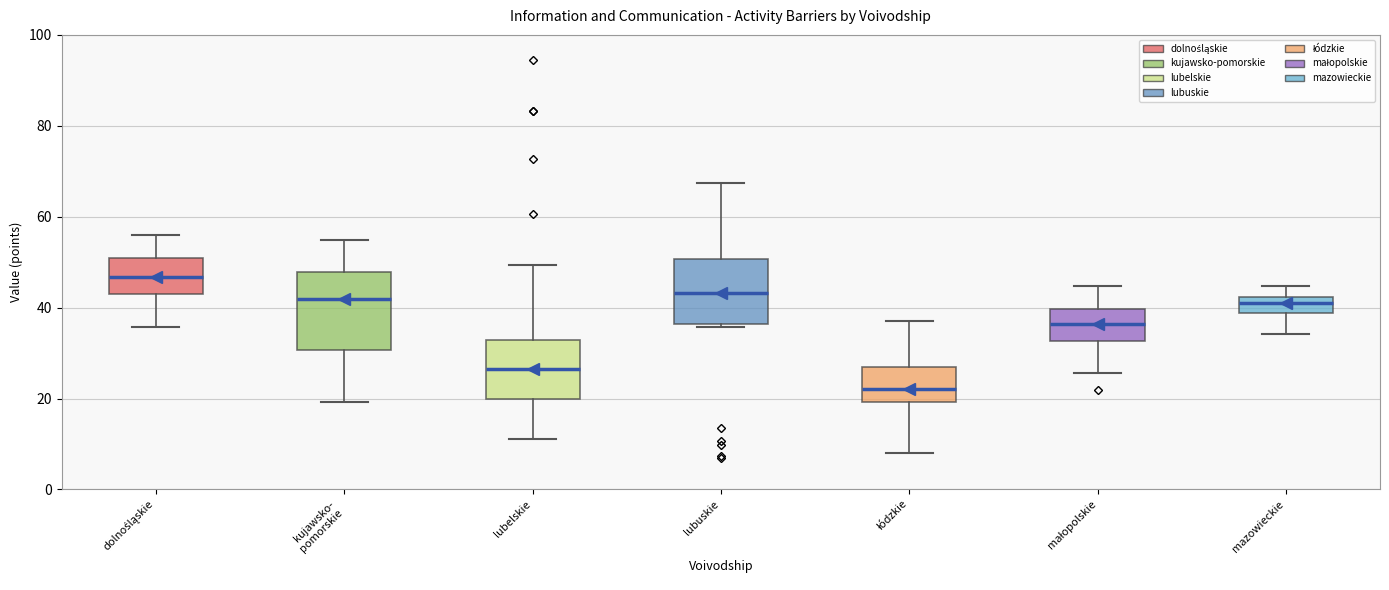

Reading left to right, read every box against the y-axis: the position of its median line, the range the box covers, and the ends of its whiskers. The values are not printed on the chart, so give them approximately, as read against the axis.

dolnośląskie: median 46, box 44 to 50, whiskers 36 to 56
kujawsko- pomorskie: median 42, box 30 to 48, whiskers 20 to 54
lubelskie: median 26, box 20 to 32, whiskers 12 to 50
lubuskie: median 44, box 36 to 50, whiskers 36 (just below the box's lower edge) to 68
łódzkie: median 22, box 20 to 26, whiskers 8 to 38
małopolskie: median 36, box 32 to 40, whiskers 26 to 44
mazowieckie: median 42 (inside the box), box 38 to 42, whiskers 34 to 44